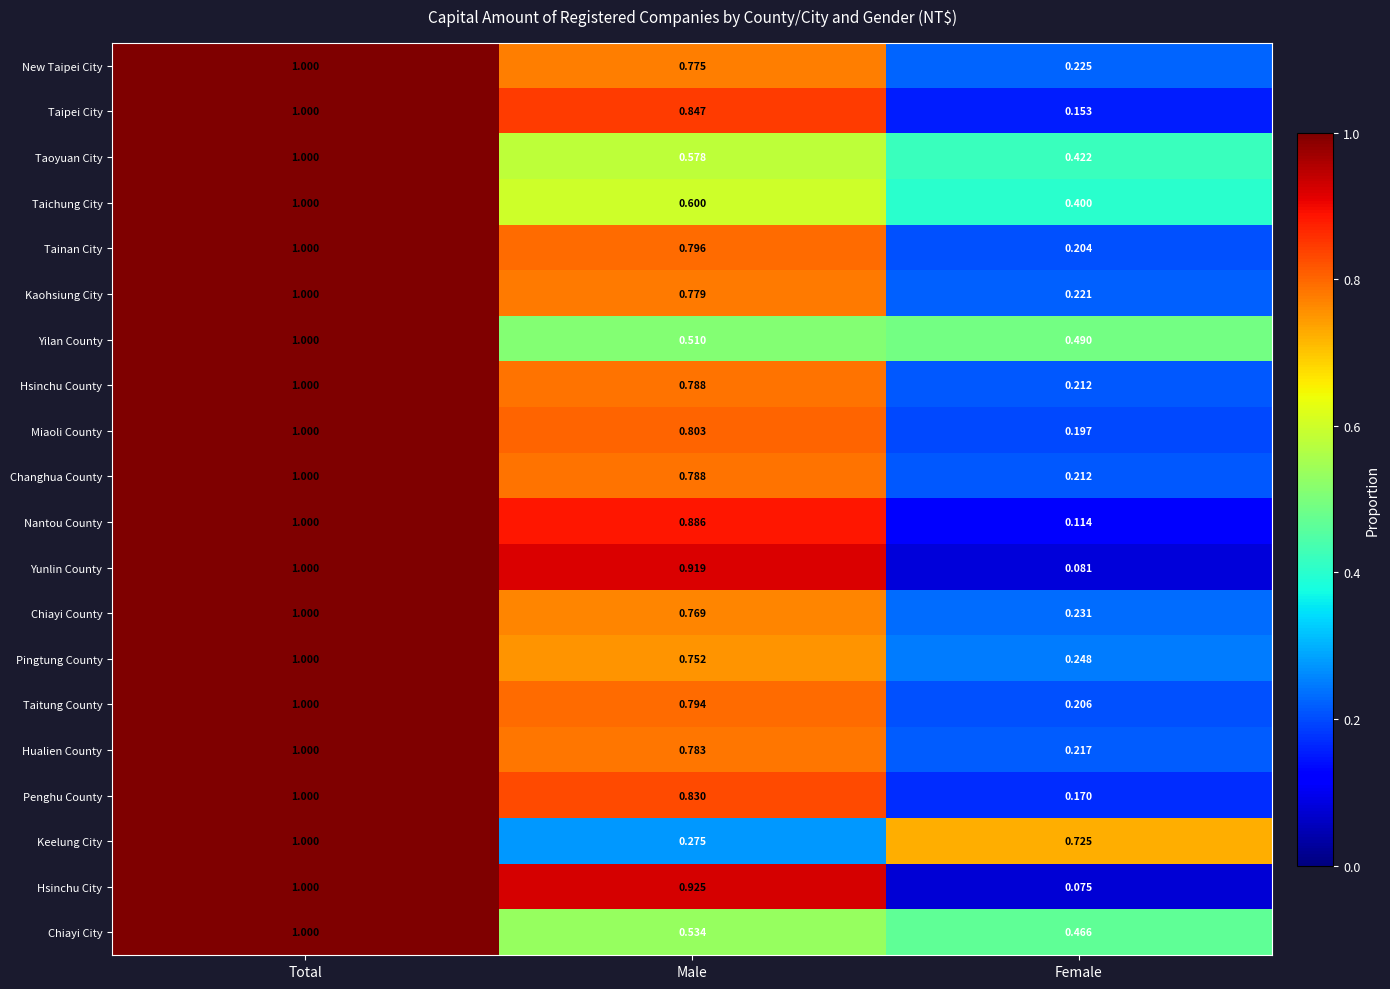

Which category has the highest value in the Penghu County series?

Total